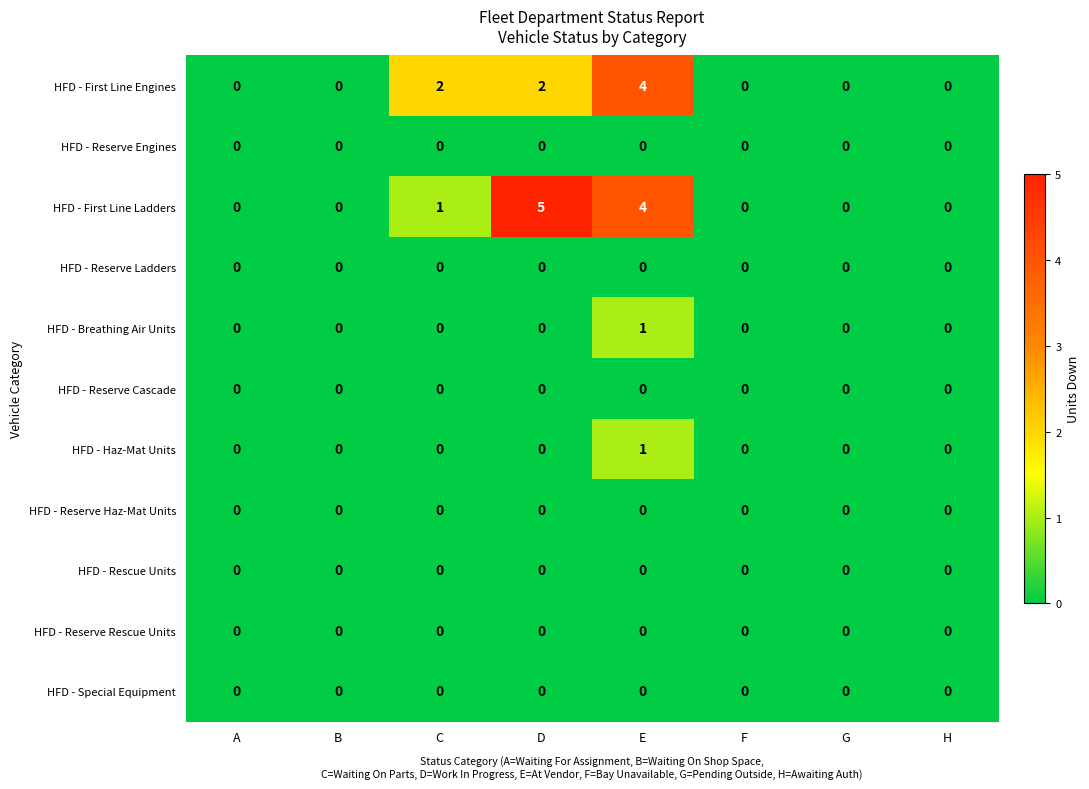

At which category is the sum across all series the highest?

E